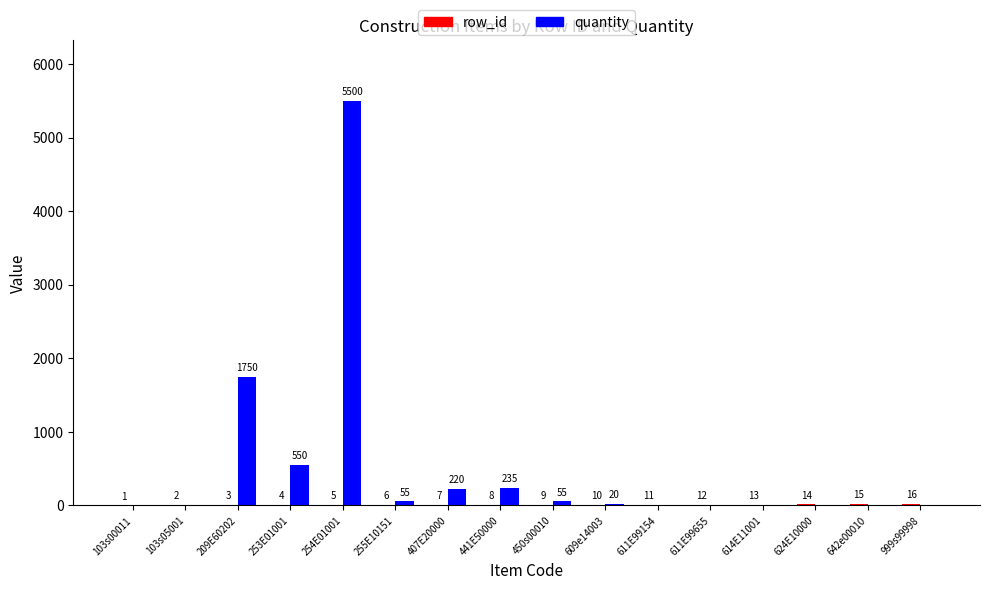

What is the total value across all series at 450s00010?

64